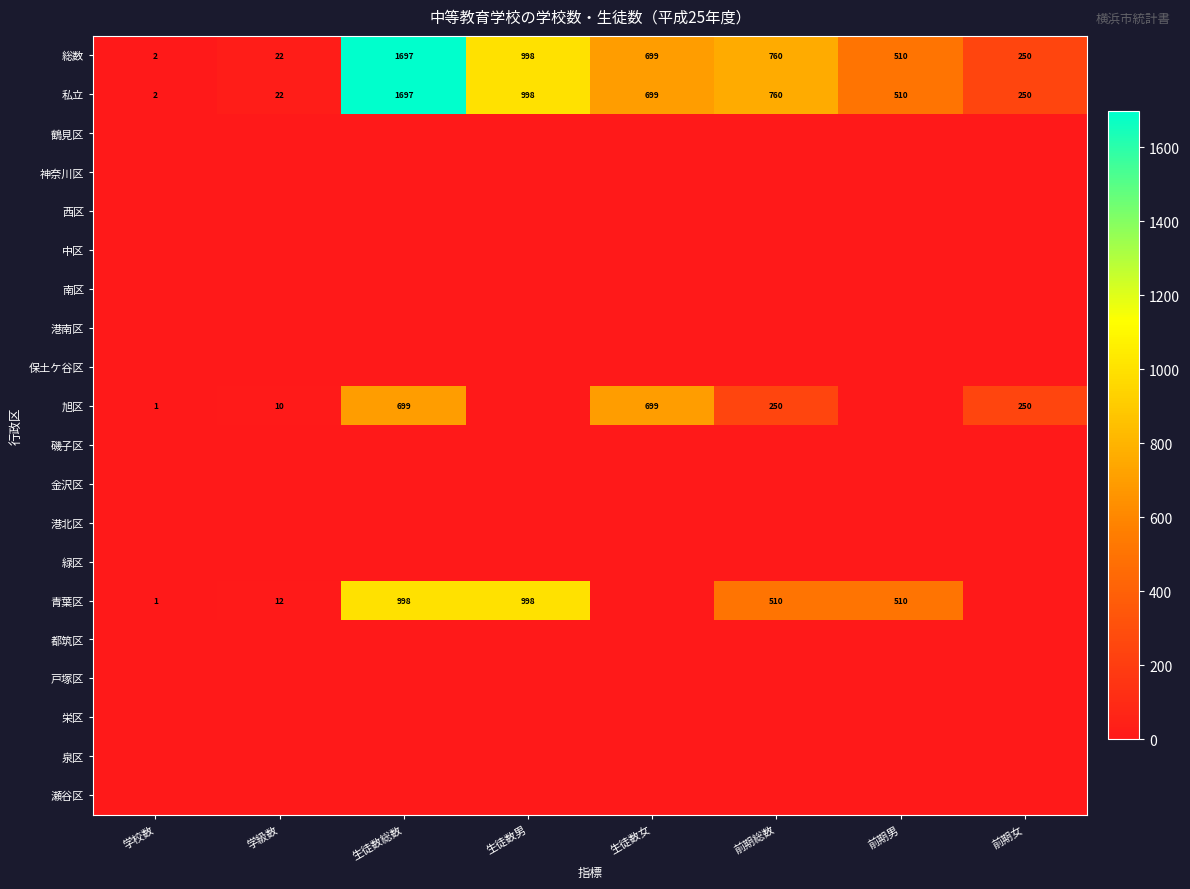

True or false: 総数 has a value of 233 at 生徒数男.

False